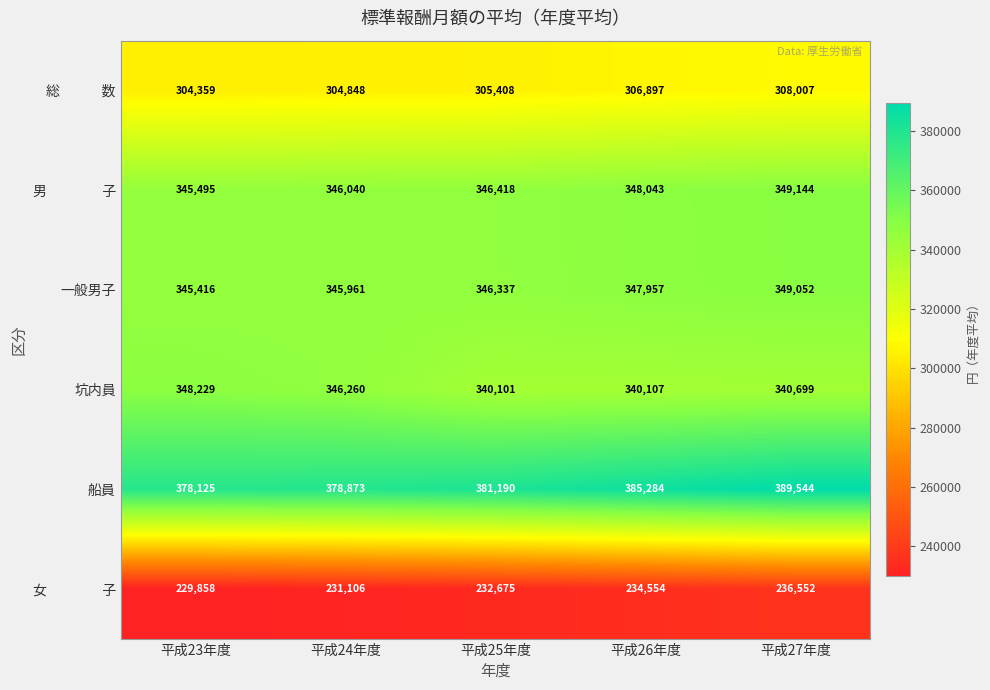

Where is 坑内員 nearest to the value 344165?

平成24年度